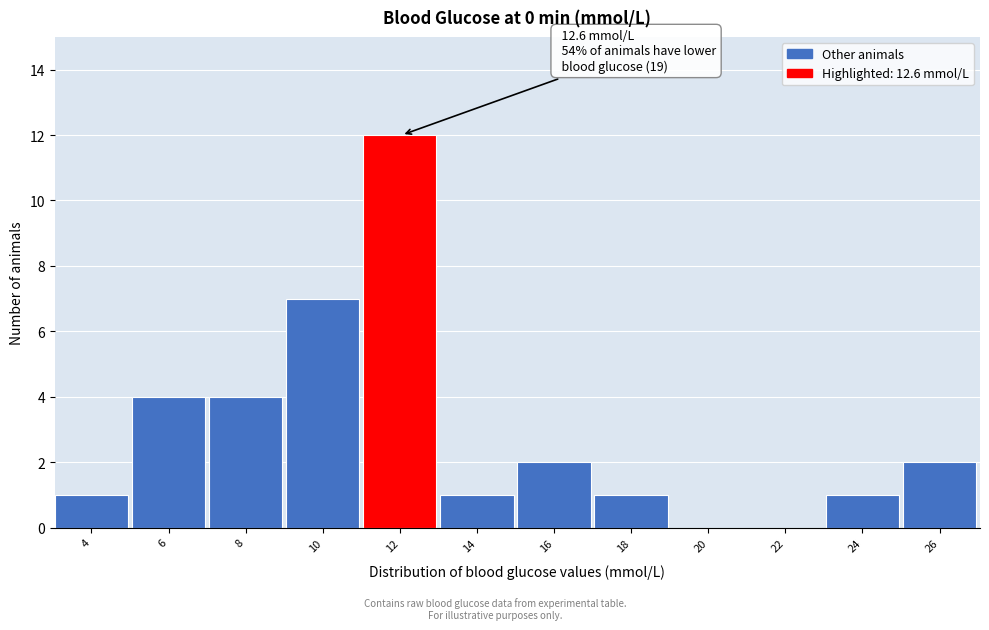

Reading left to right, what are all the values shown in this chart?

4=1	6=4	8=4	10=7	12=12	14=1	16=2	18=1	20=0	22=0	24=1	26=2